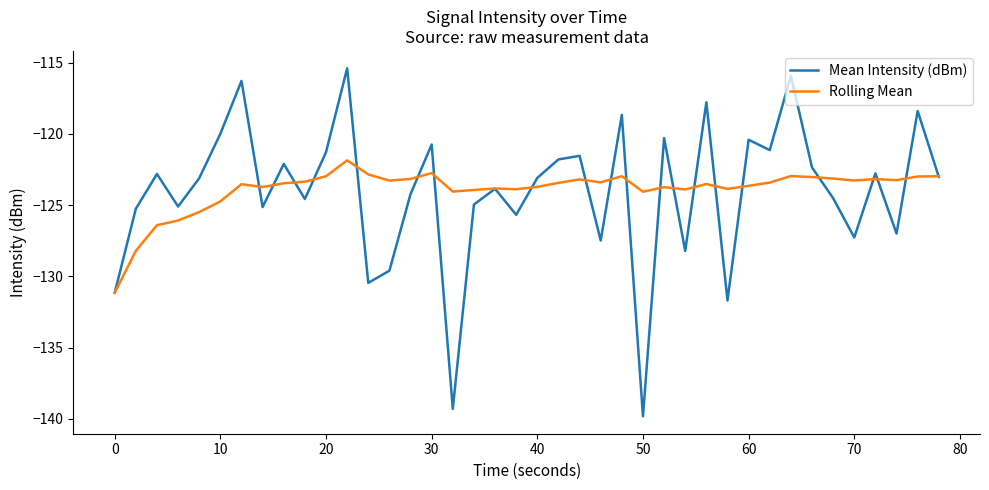

What is the minimum value shown in the chart?

-139.8